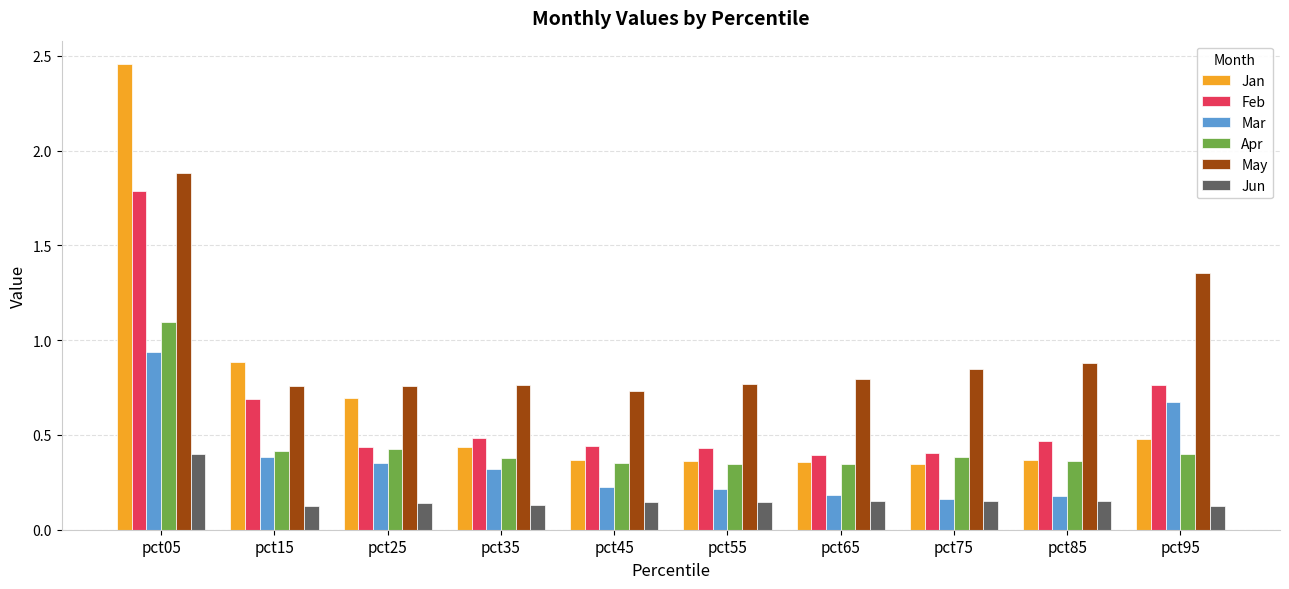

True or false: May has a value of 0.9 at pct85.

True